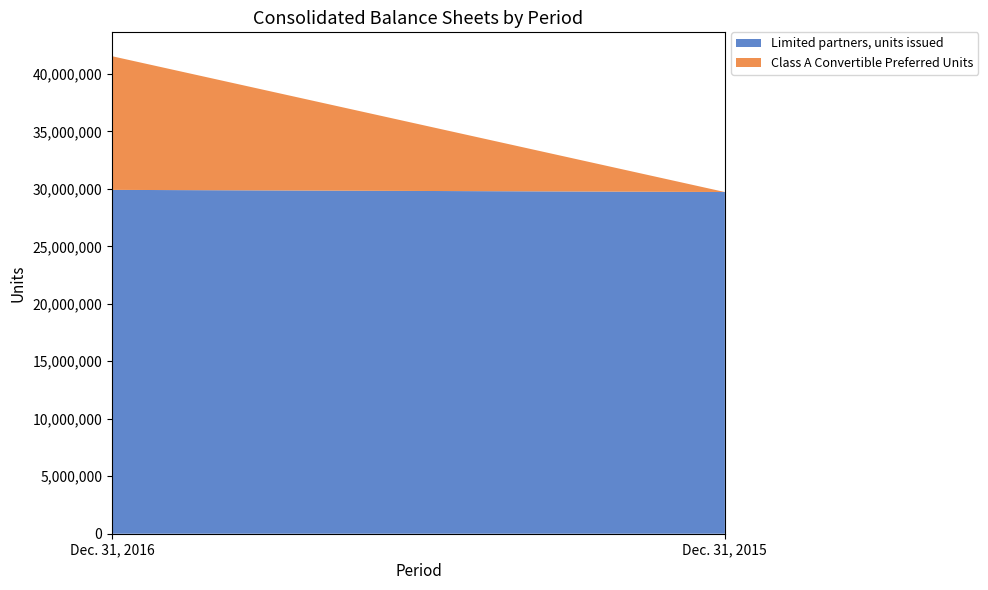

Reading left to right, list all the values displayed in this chart.

Limited partners, units issued: Dec. 31, 2016=29912230	Dec. 31, 2015=29724890
Class A Convertible Preferred Units: Dec. 31, 2016=11627906	Dec. 31, 2015=0